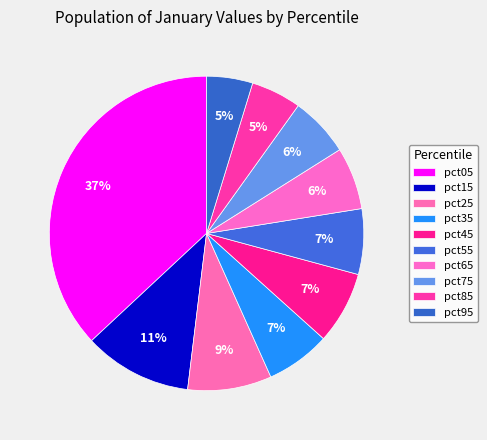

Which category has the smallest portion of the pie?

pct95